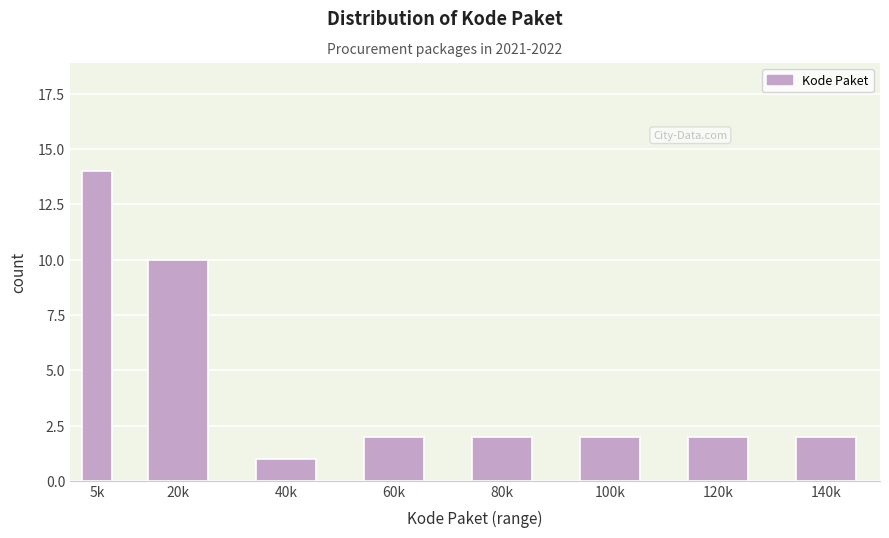

Reading left to right, extract all data points from this chart.

14	10	1	2	2	2	2	2